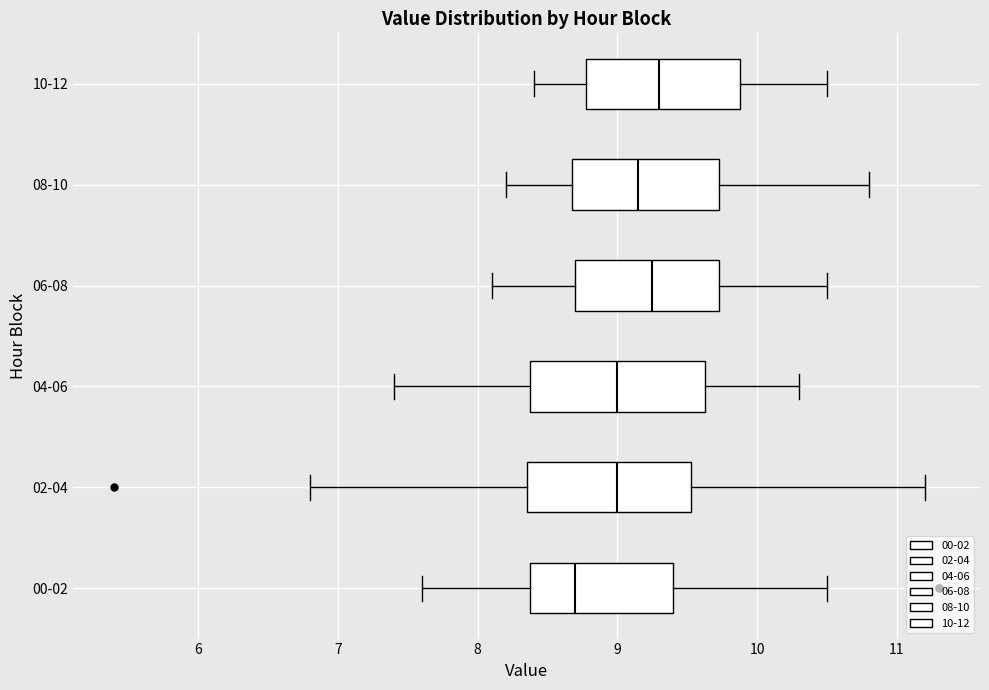

Where is the left edge of the box for 06-08 on the x-axis? The values are not printed on the chart, so give them approximately, as read against the axis.

8.7